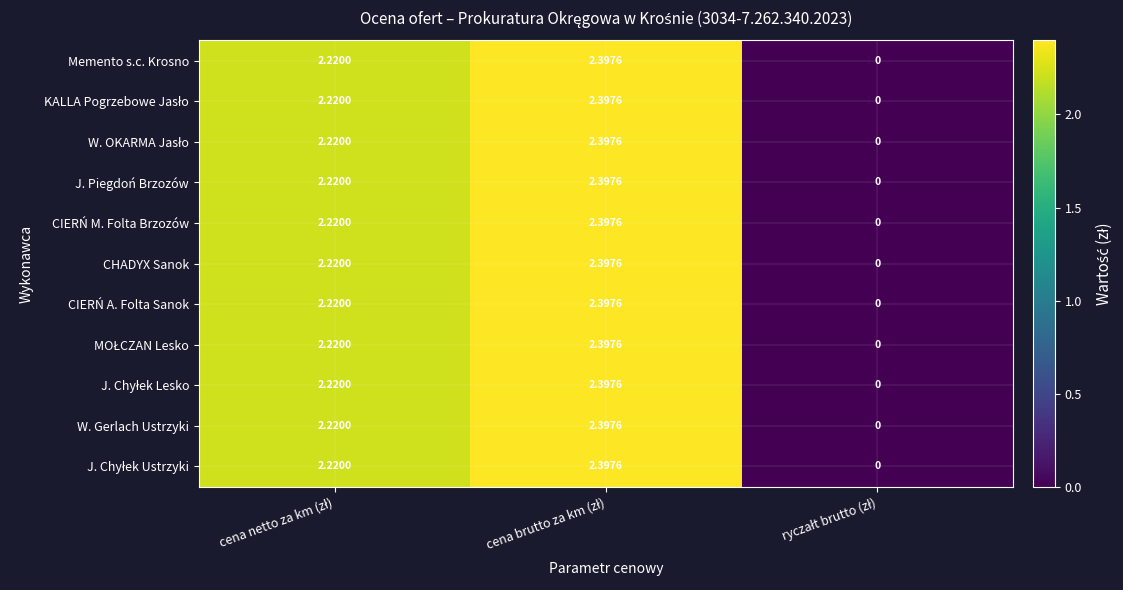

Count the number of categories in the chart.

3